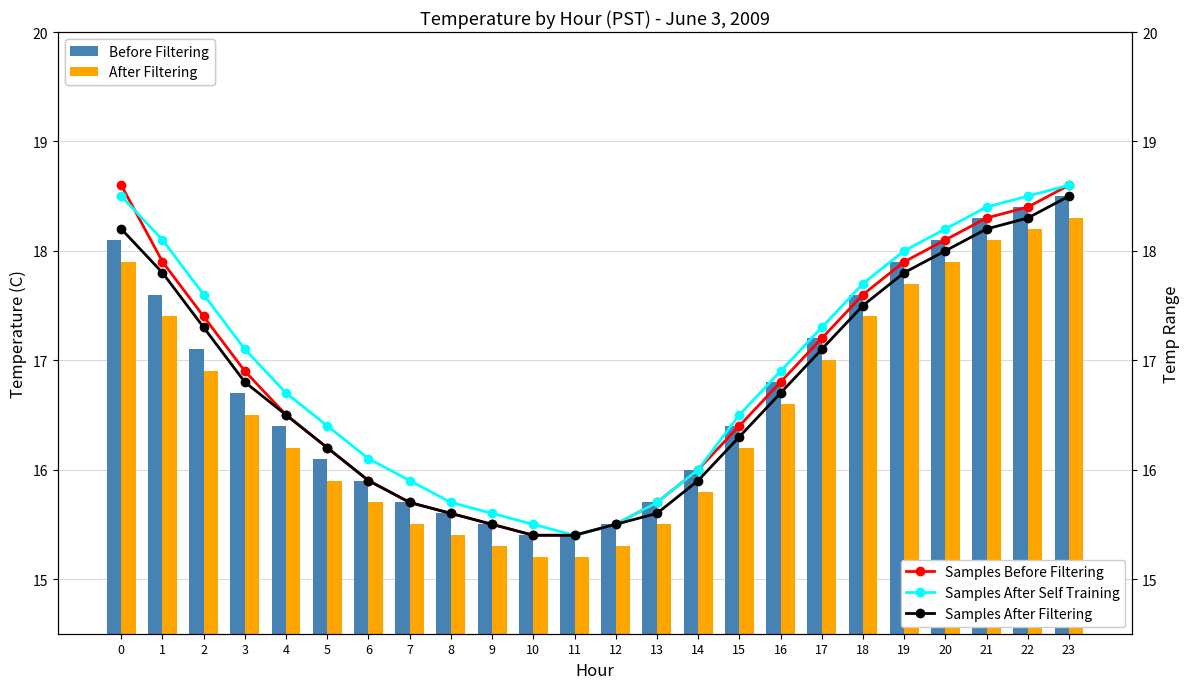

What is the difference between the second highest and minimum values in the Before Filtering series?

3.0